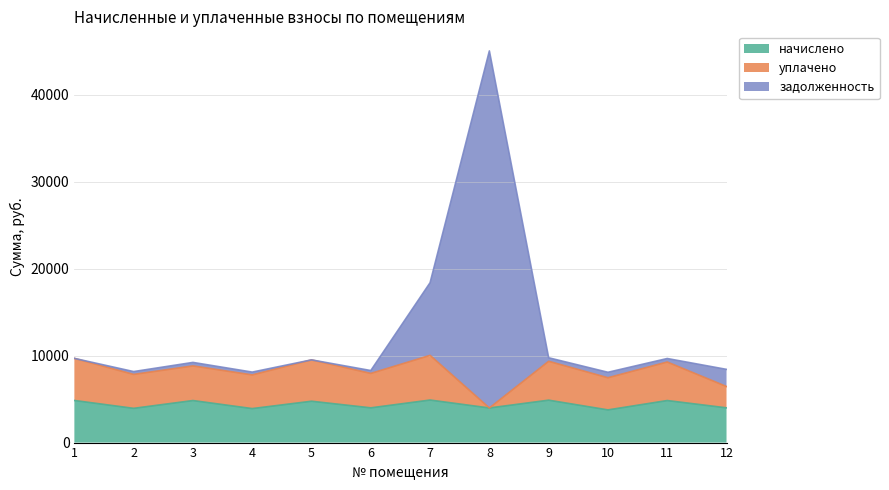

True or false: начислено and задолженность intersect in this chart.

False